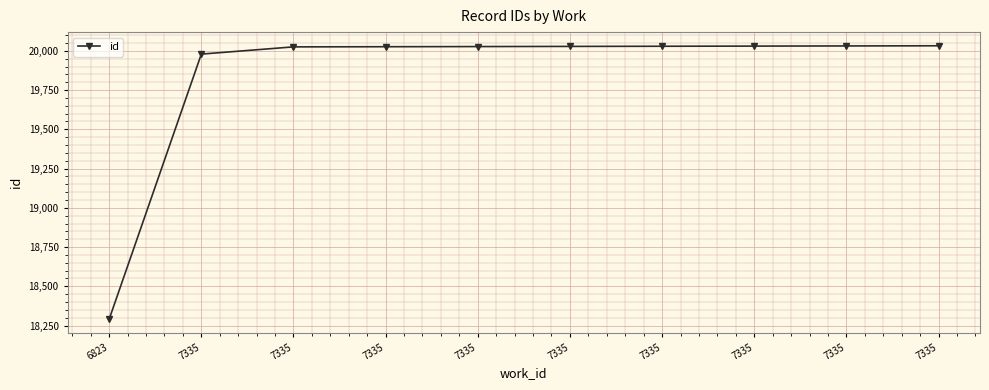

What is the difference between the maximum and minimum values?

1741